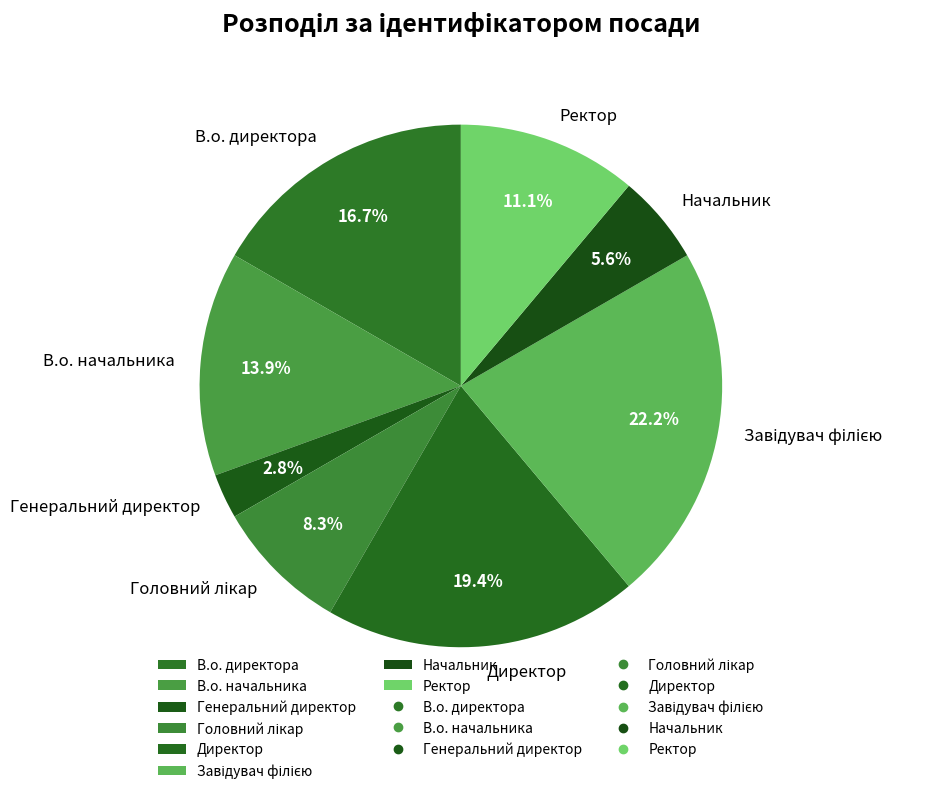

Does any single category account for the majority?

No